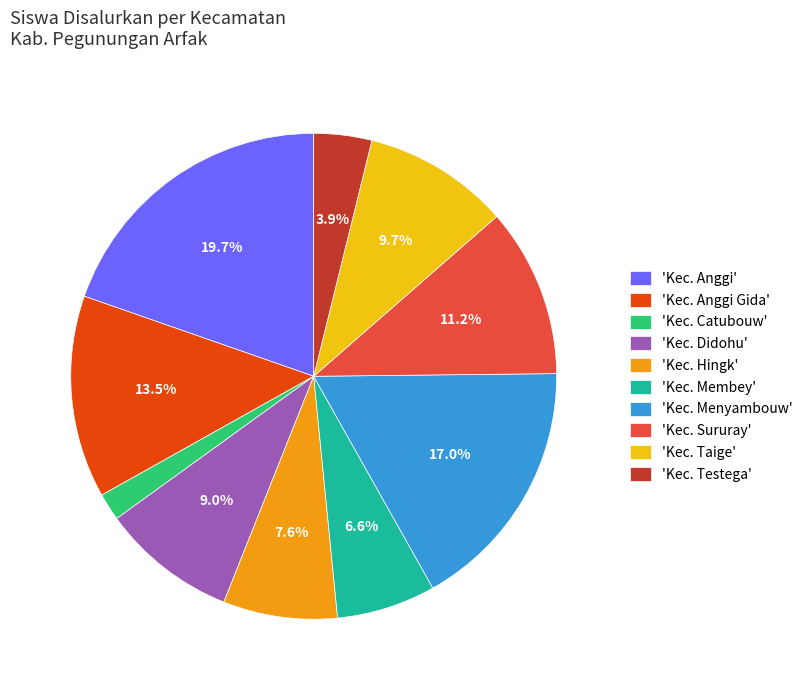

Between 'Kec. Menyambouw' and 'Kec. Catubouw', which is larger?

'Kec. Menyambouw'